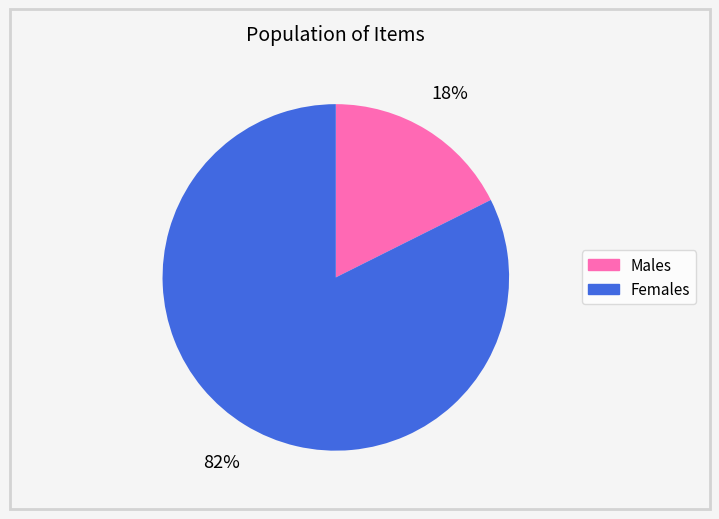

Is there a majority slice in this chart?

Yes